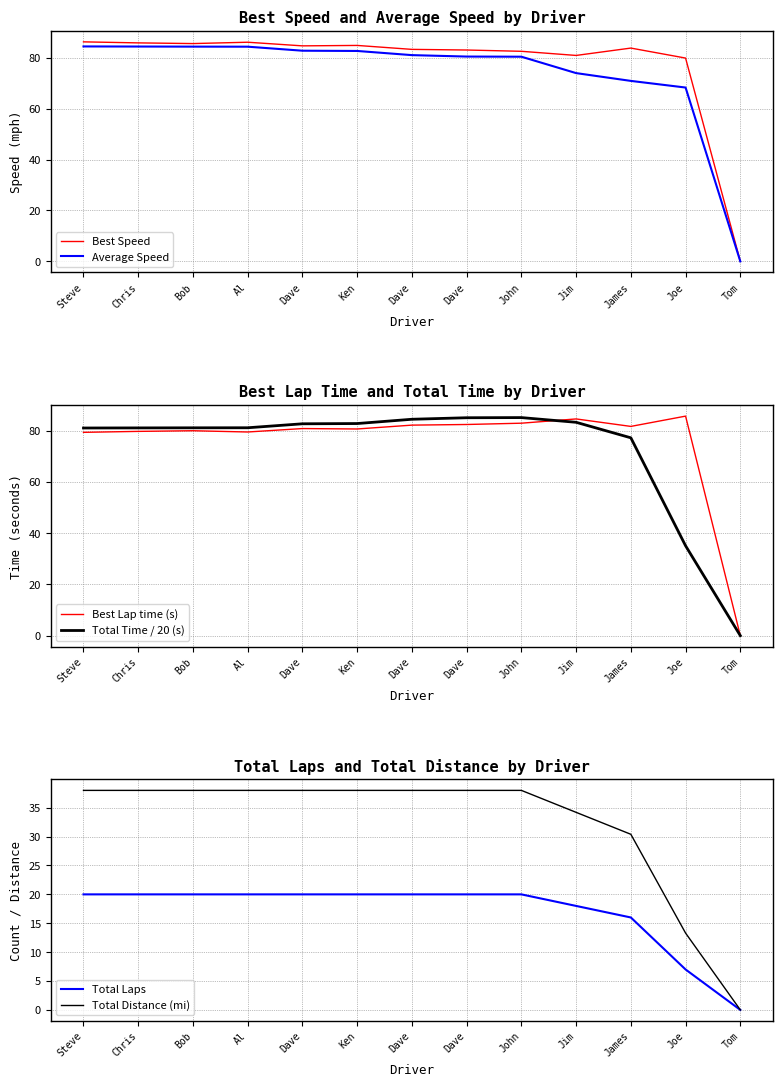

How many values in the Best Speed series are below 83?

4